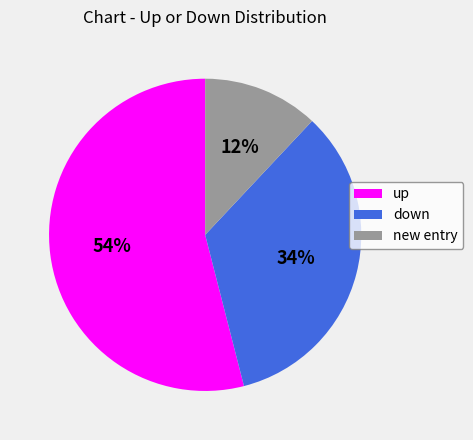

To the nearest percent, what portion does down represent?

34%